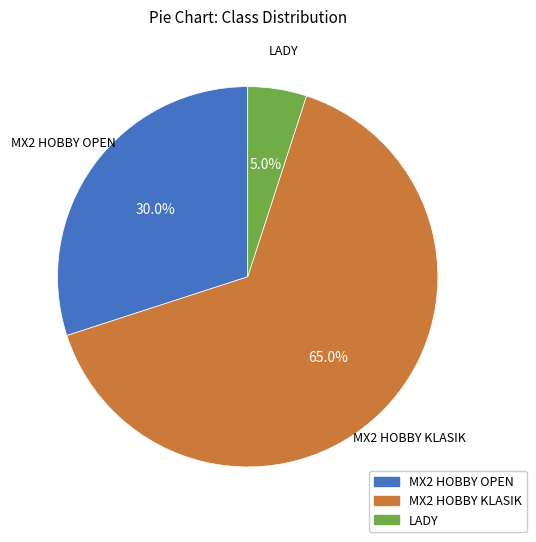

To the nearest percent, what percentage of the pie is LADY?

5%